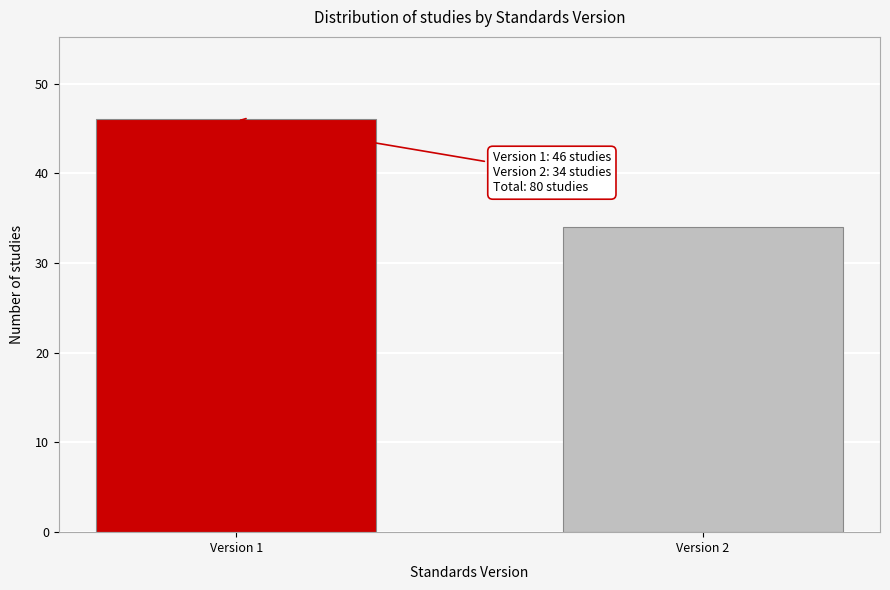

Reading left to right, transcribe all the data shown in this chart.

46	34